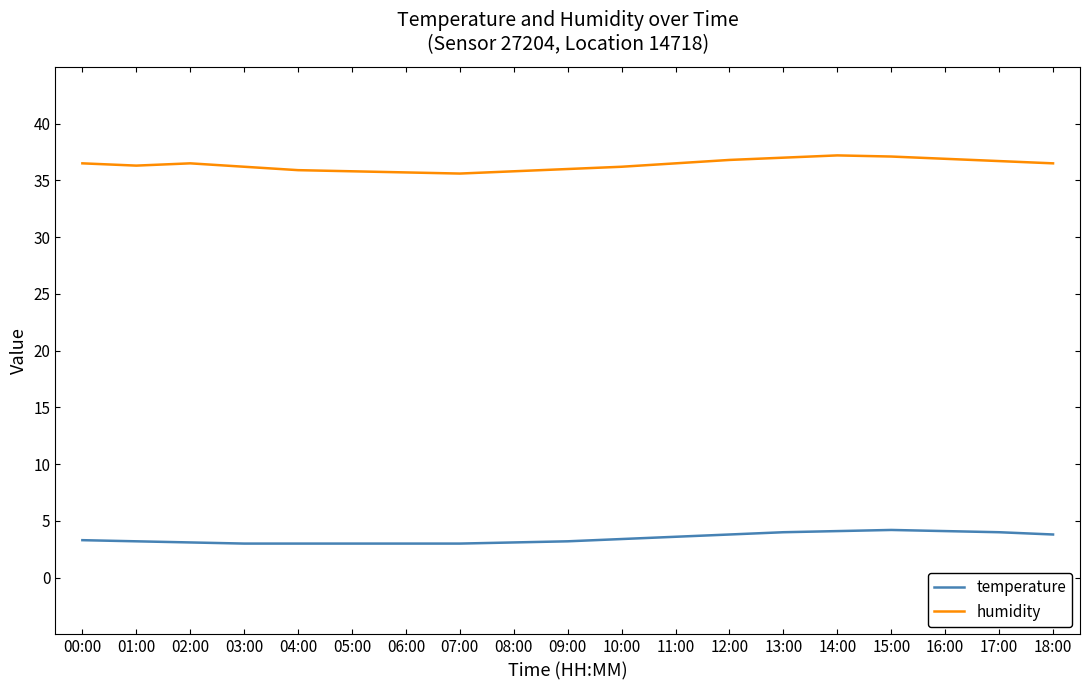

What is the greatest value displayed?

37.2